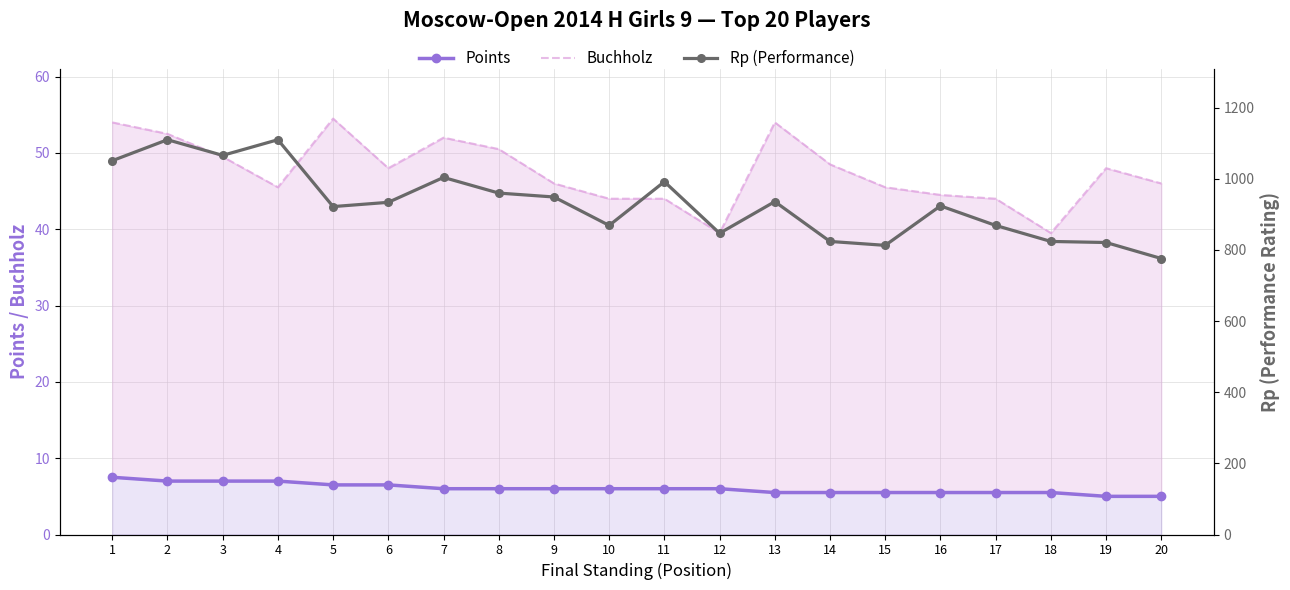

The Points series shows 8.5 at 17. True or false?

False